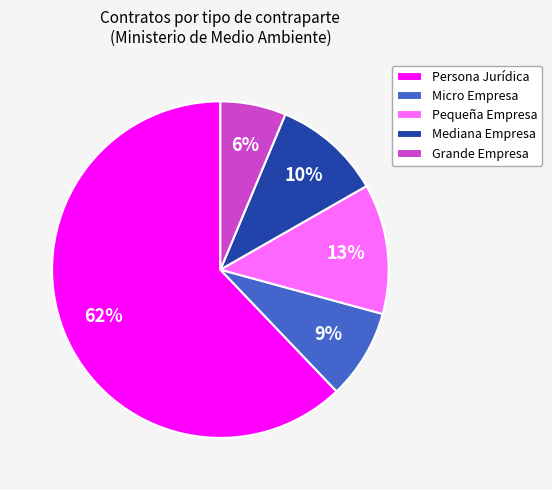

Rank the categories by value from lowest to highest.

Grande Empresa, Micro Empresa, Mediana Empresa, Pequeña Empresa, Persona Jurídica